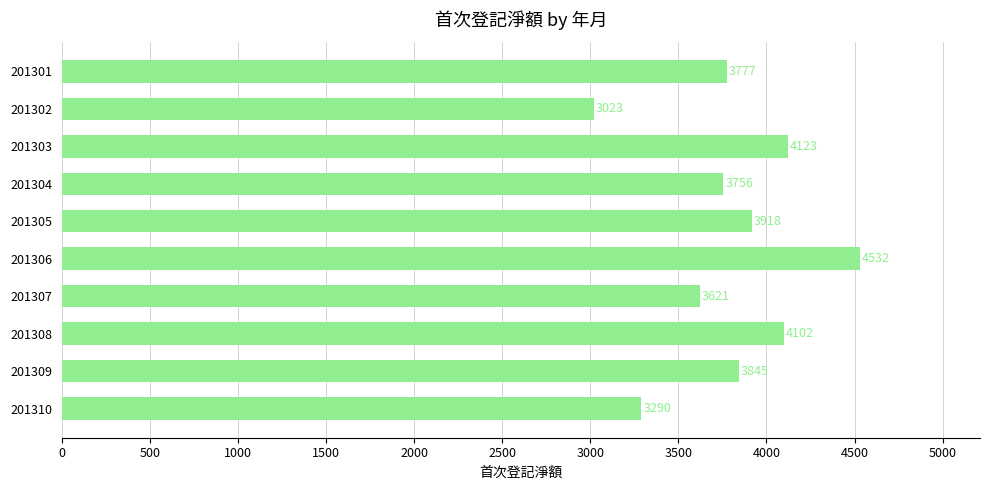

Are the bars grouped side by side (vs. stacked)?

No